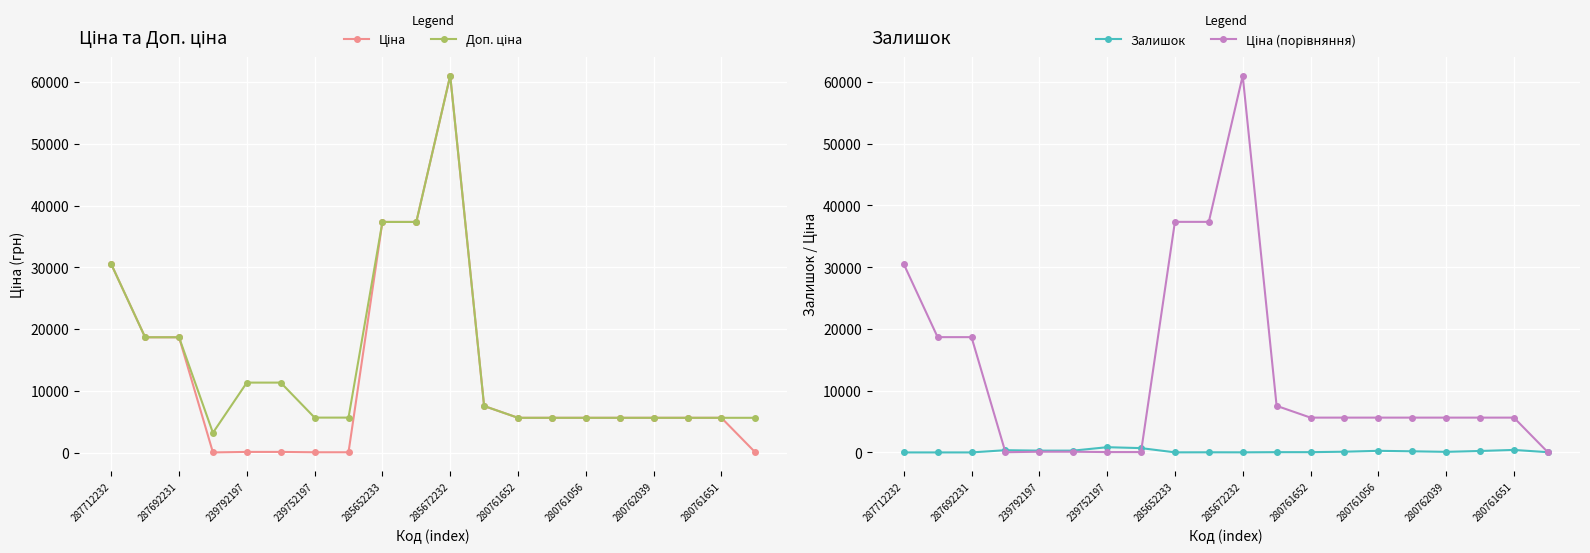

Is the value of Ціна (порівняння) at 14 greater than the value of Ціна at 13?

No